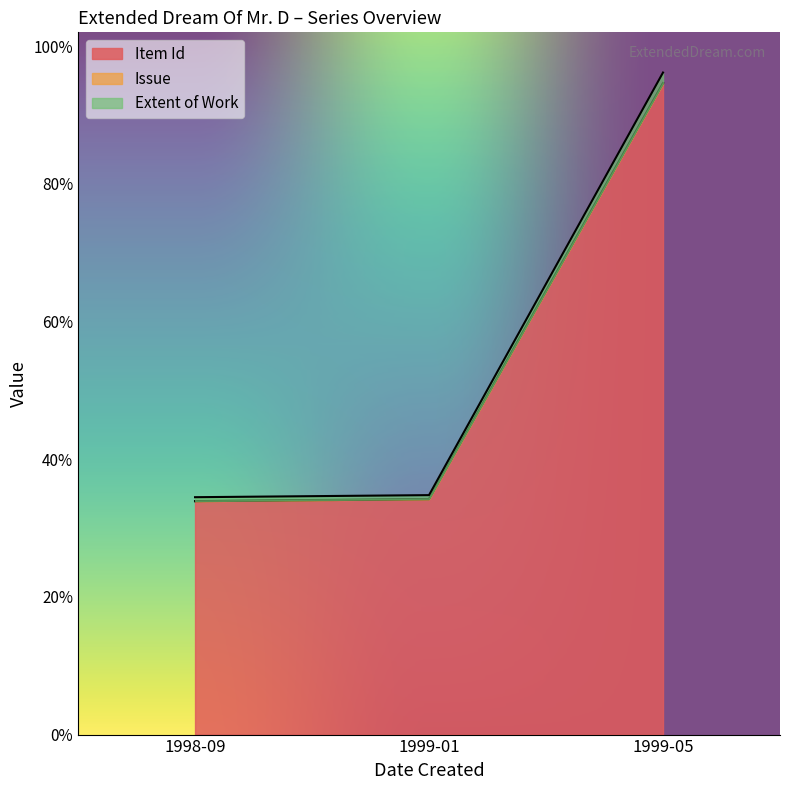

How many series are shown in this chart?

3